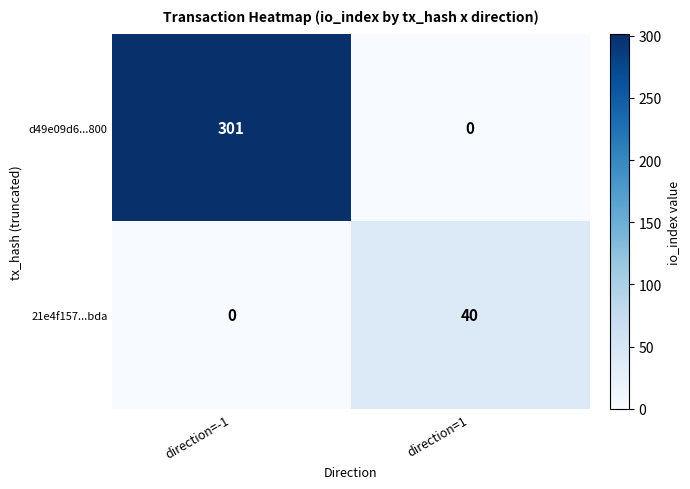

Count the number of categories in the chart.

2